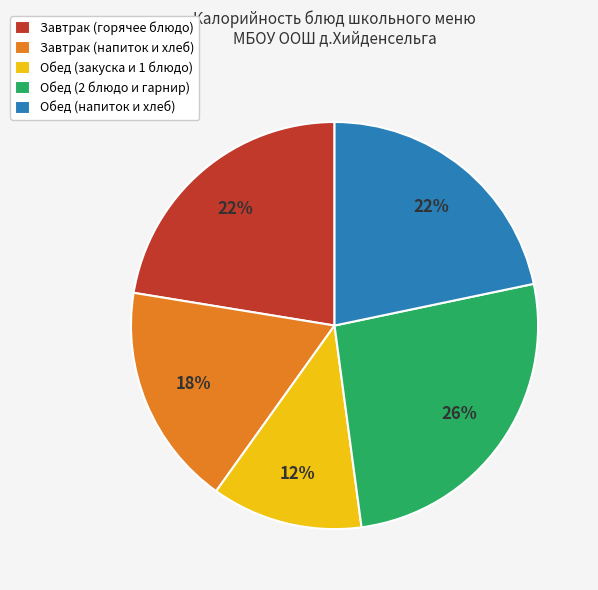

Is it true that Завтрак (горячее блюдо) is 28% of the pie?

False